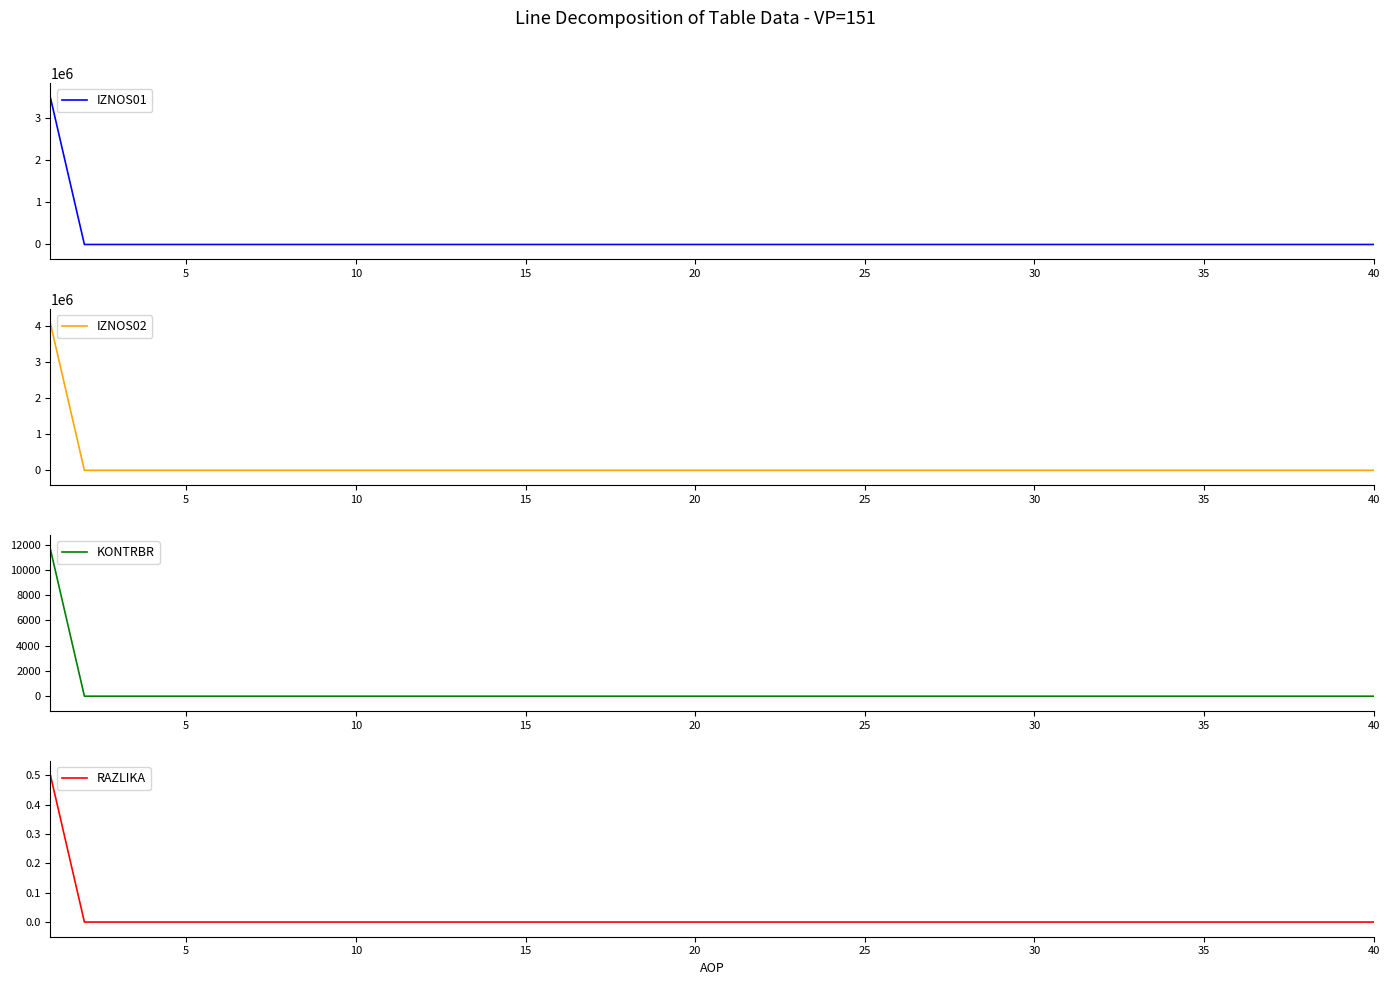

At 15, list the series in order from largest to smallest.

IZNOS01, IZNOS02, KONTRBR, RAZLIKA